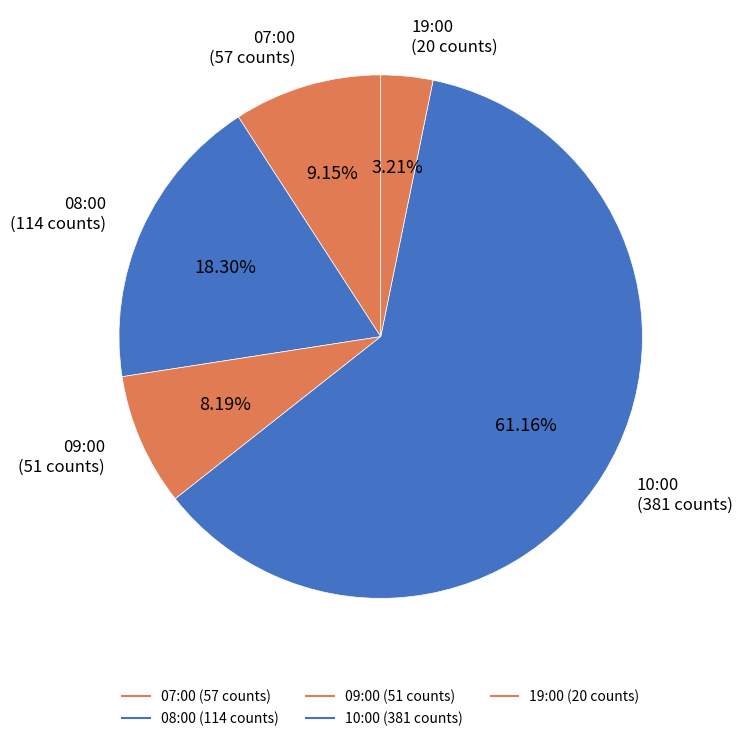

To the nearest percent, what portion does 07:00 represent?

9%